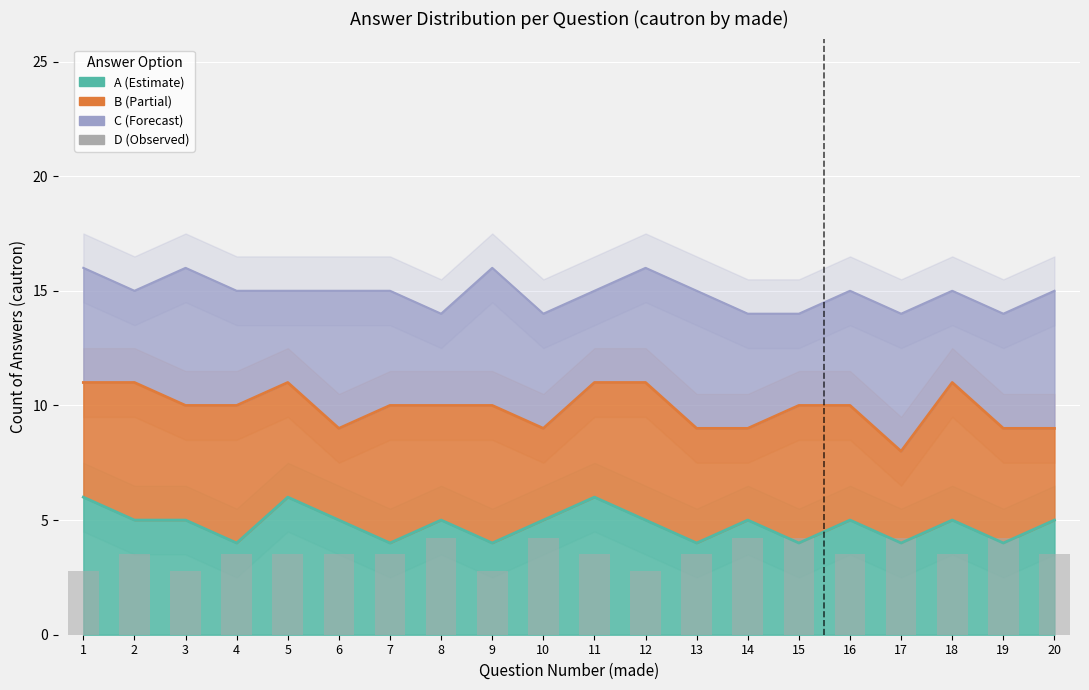

What is the approximate value at 4?

3.5